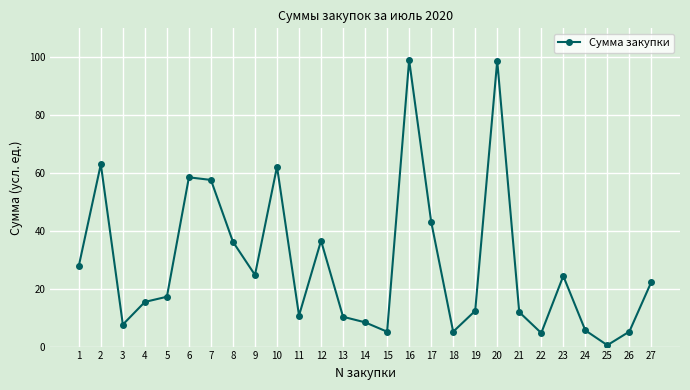

Is it true that the value at 3 is 3.7?

False